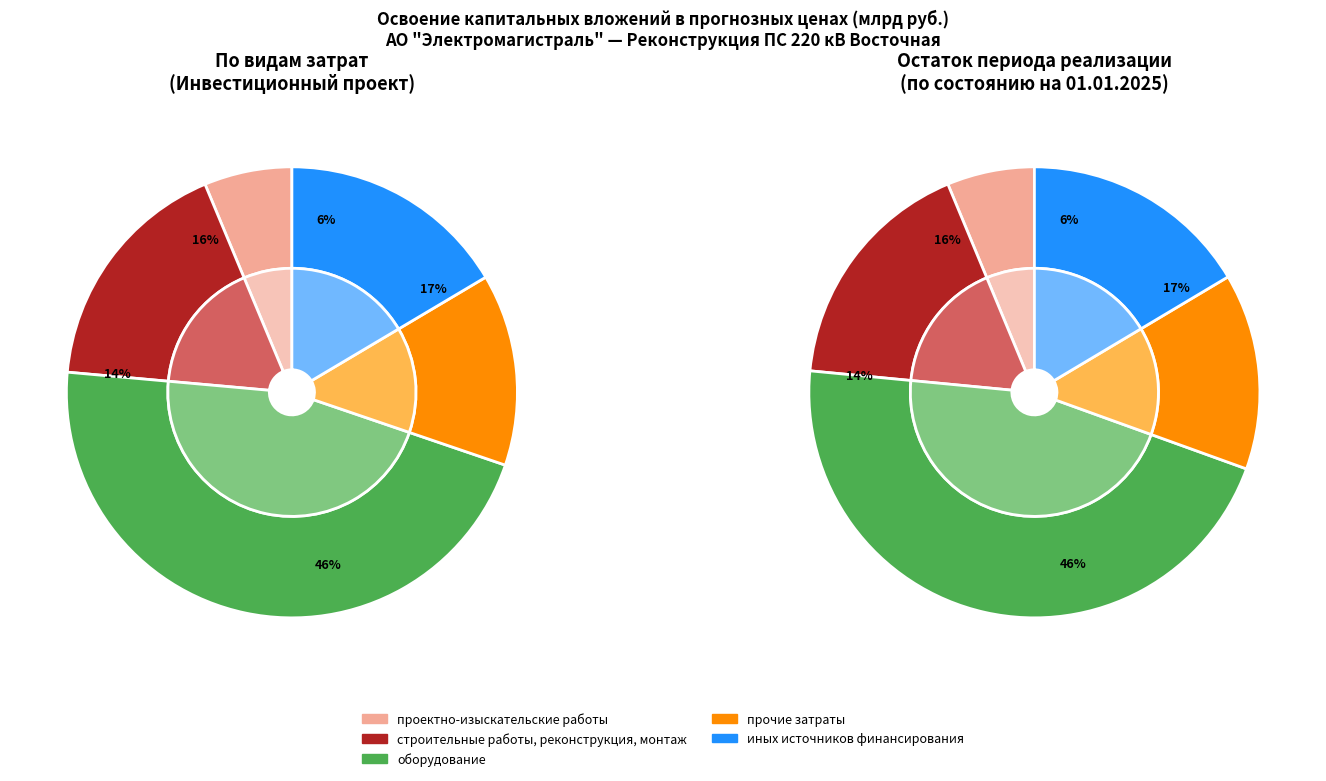

Count the number of slices in the pie.

5